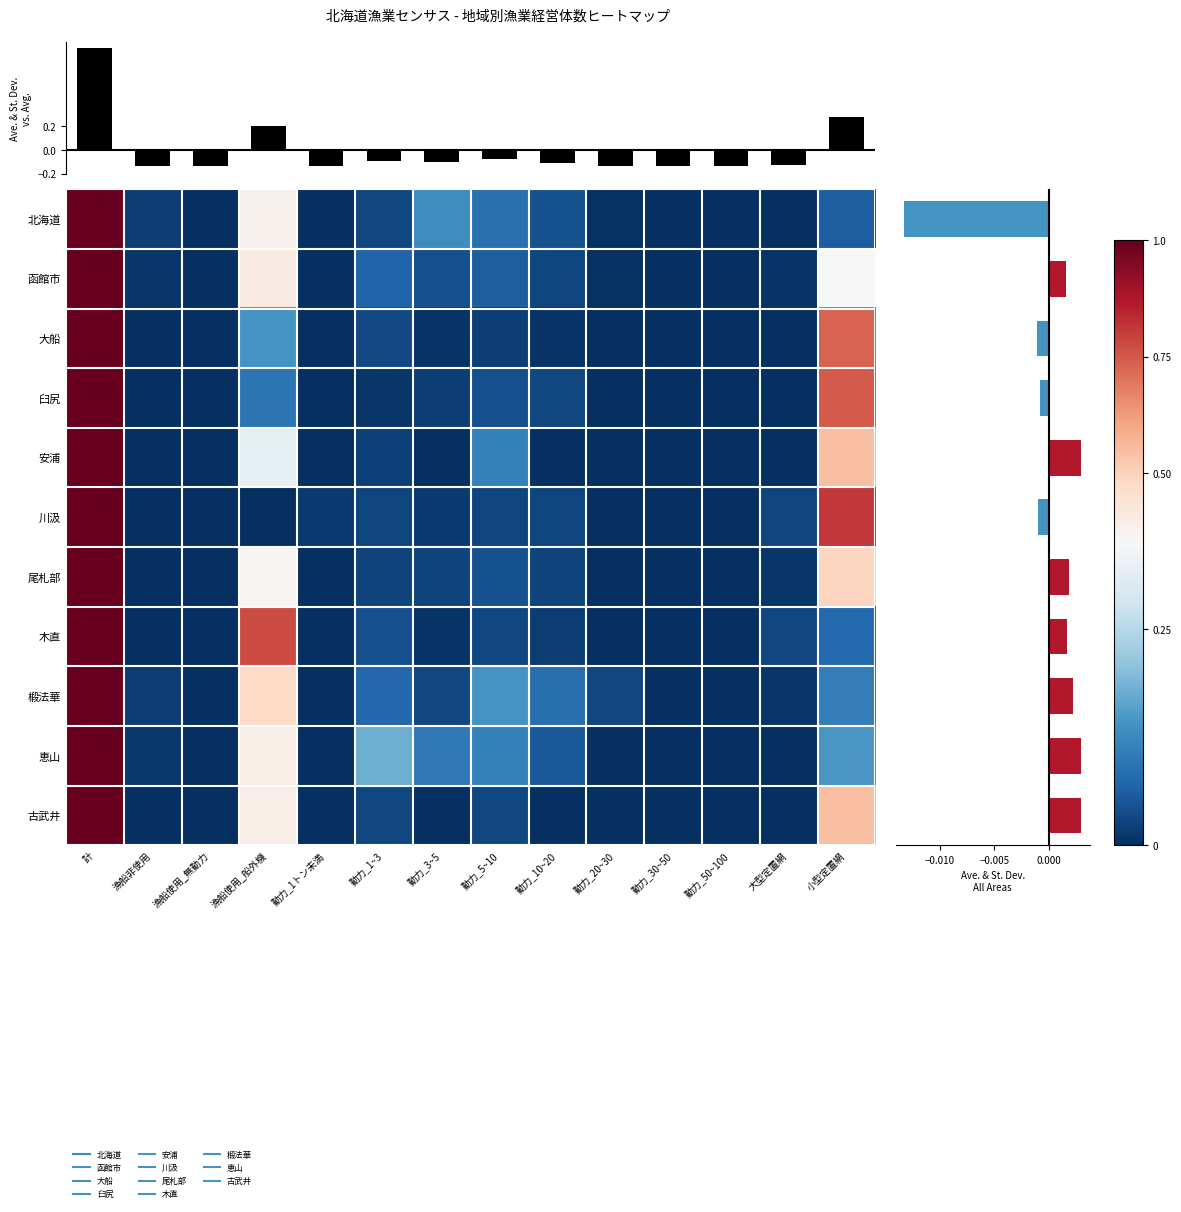

The 椴法華 series shows 0.0 at 動力_30~50. True or false?

True